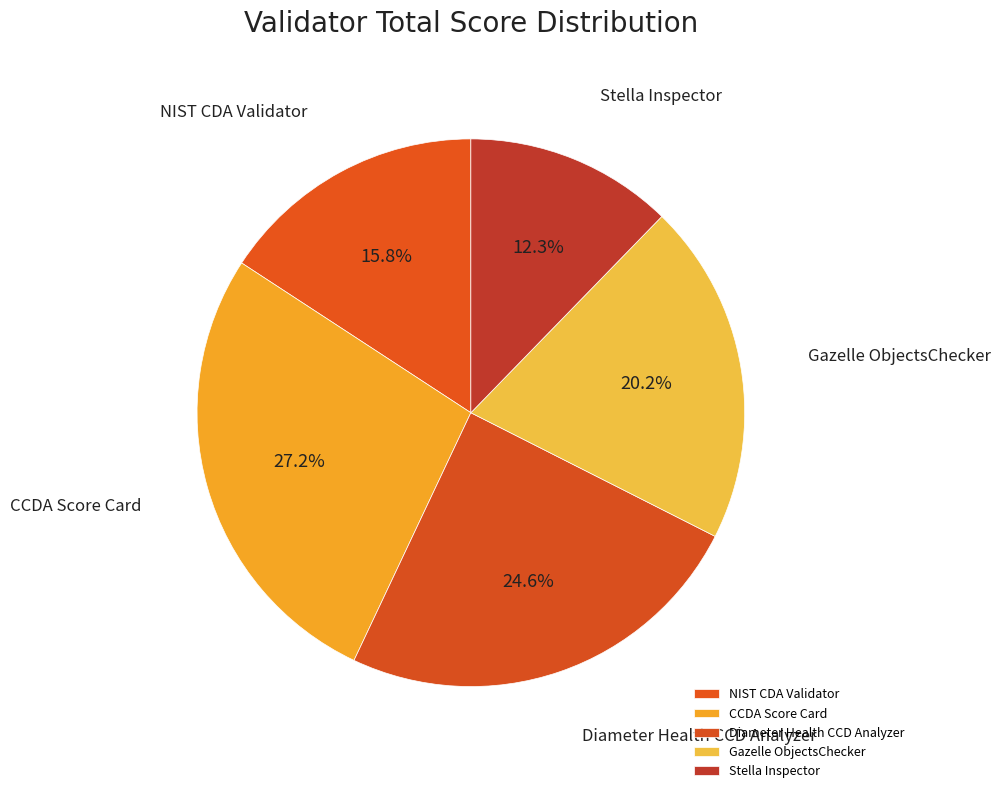

How much of the chart is everything except CCDA Score Card?

72.8%